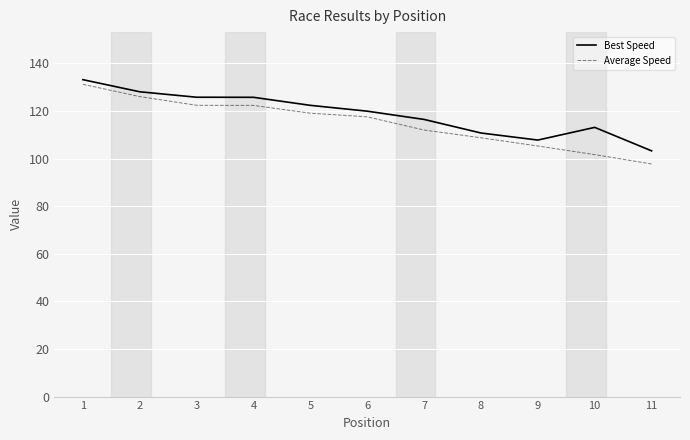

At which label does Best Speed reach its peak?

1